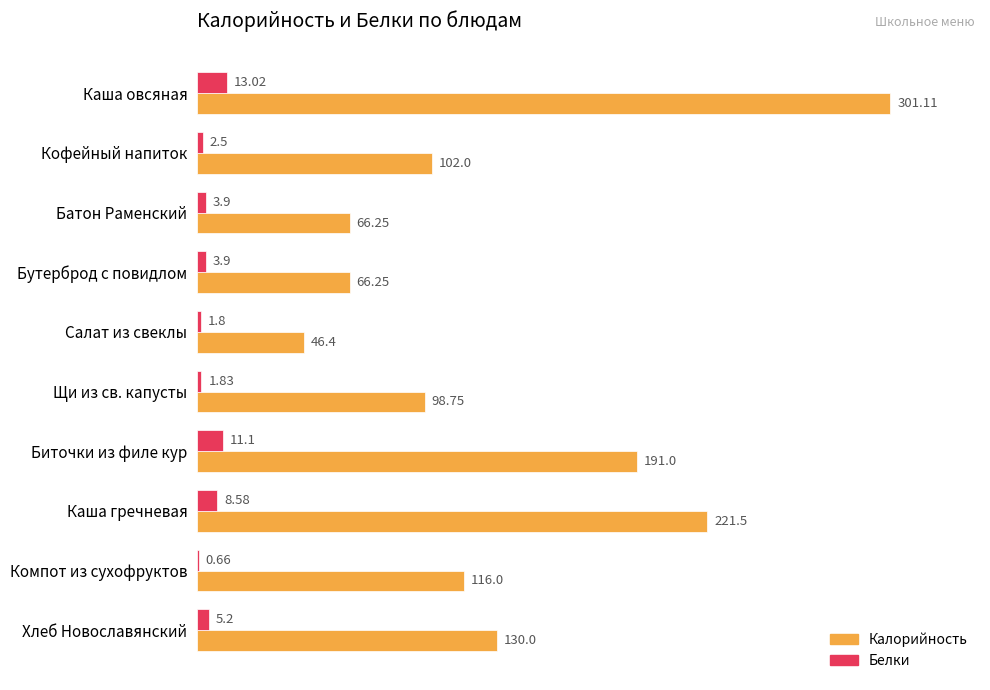

At which label does Калорийность reach its peak?

Каша овсяная